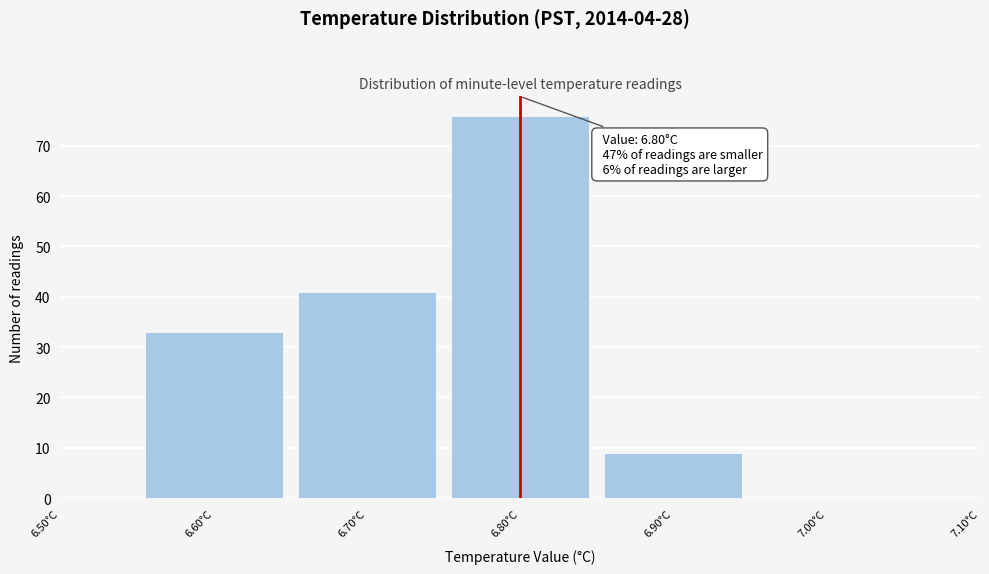

Which range on the x-axis has the tallest bar?

6.75 to 6.85